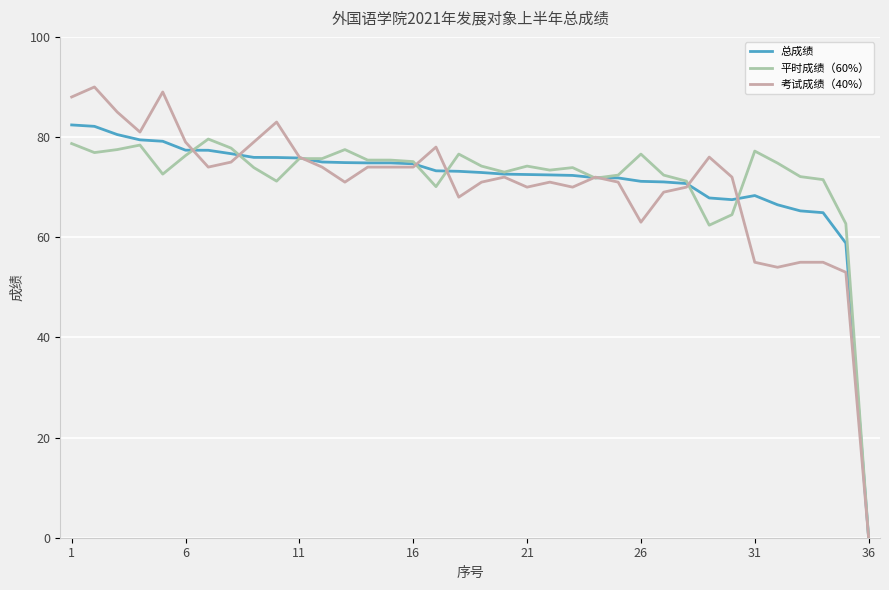

Which series has the largest range (max minus min)?

考试成绩（40%）